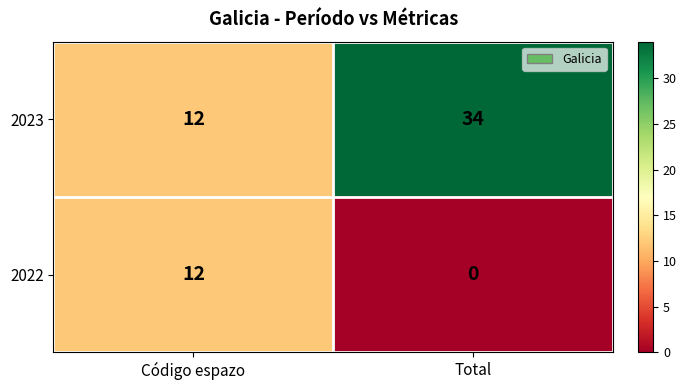

Reading left to right, list all the values displayed in this chart.

2023: Código espazo=12	Total=34
2022: Código espazo=12	Total=0